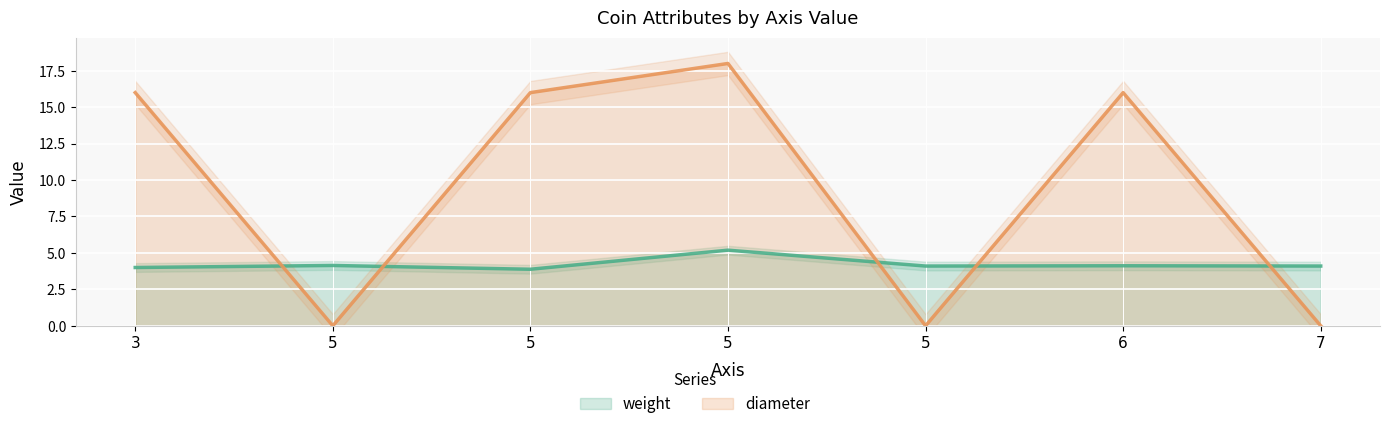

What is the maximum value for diameter?

18.0